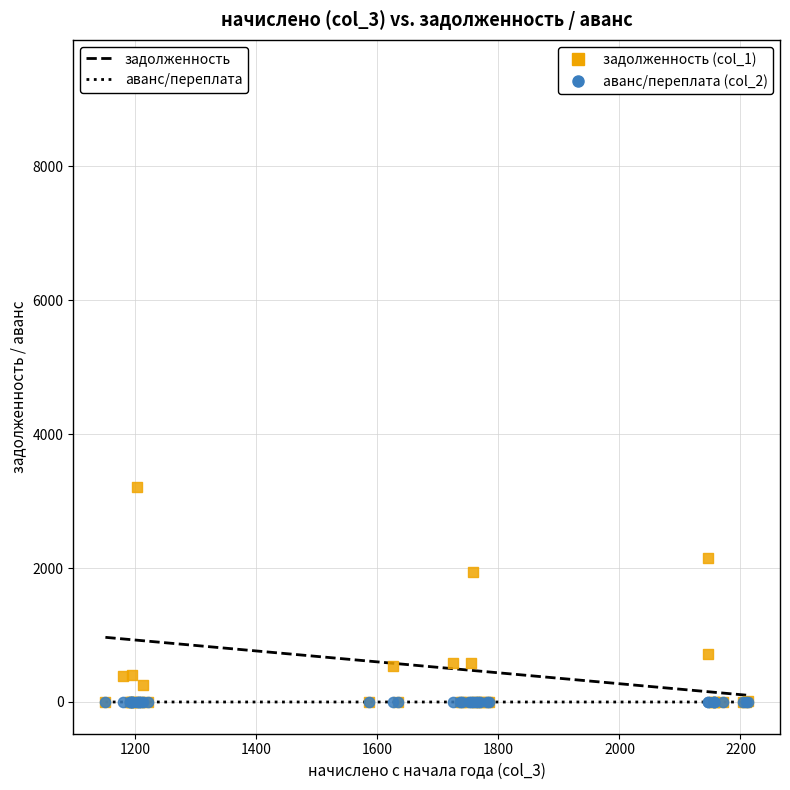

Across all series, what Y value is closest to 4705?

3205.2